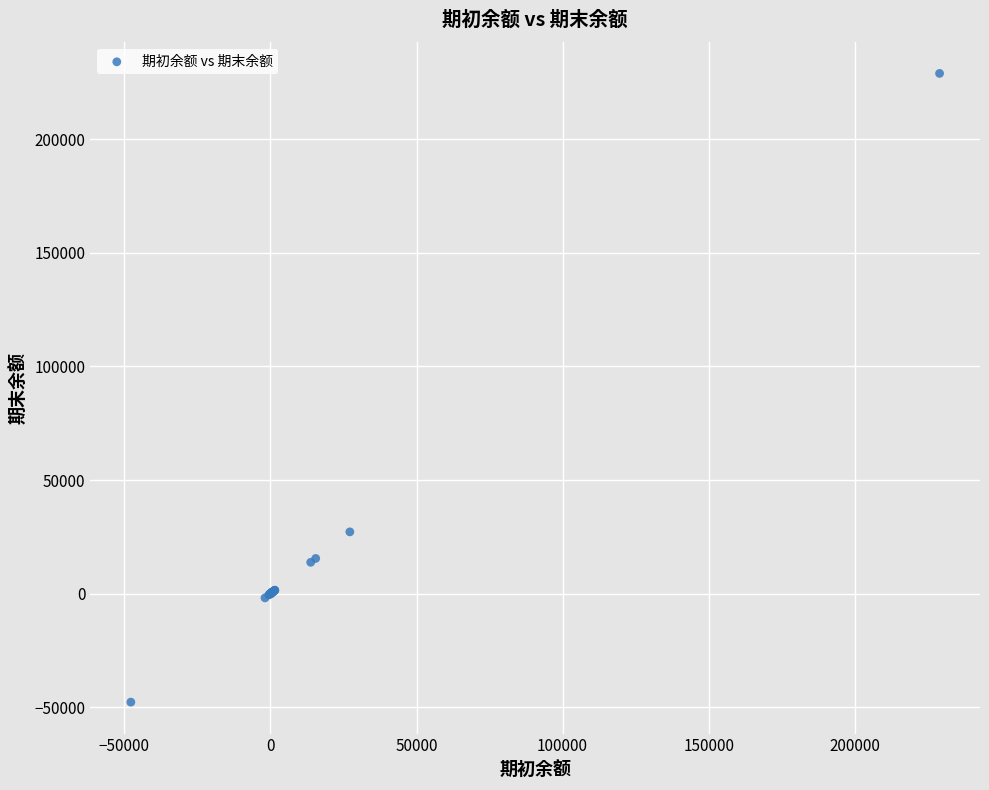

What Y value in the scatter plot is closest to 90620?

27182.1